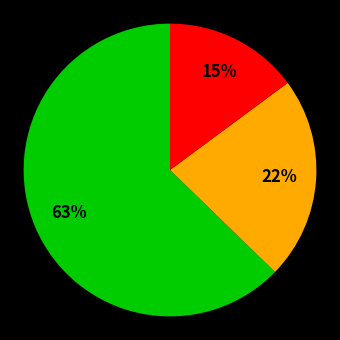

To the nearest percent, what is the average slice percentage?

33%